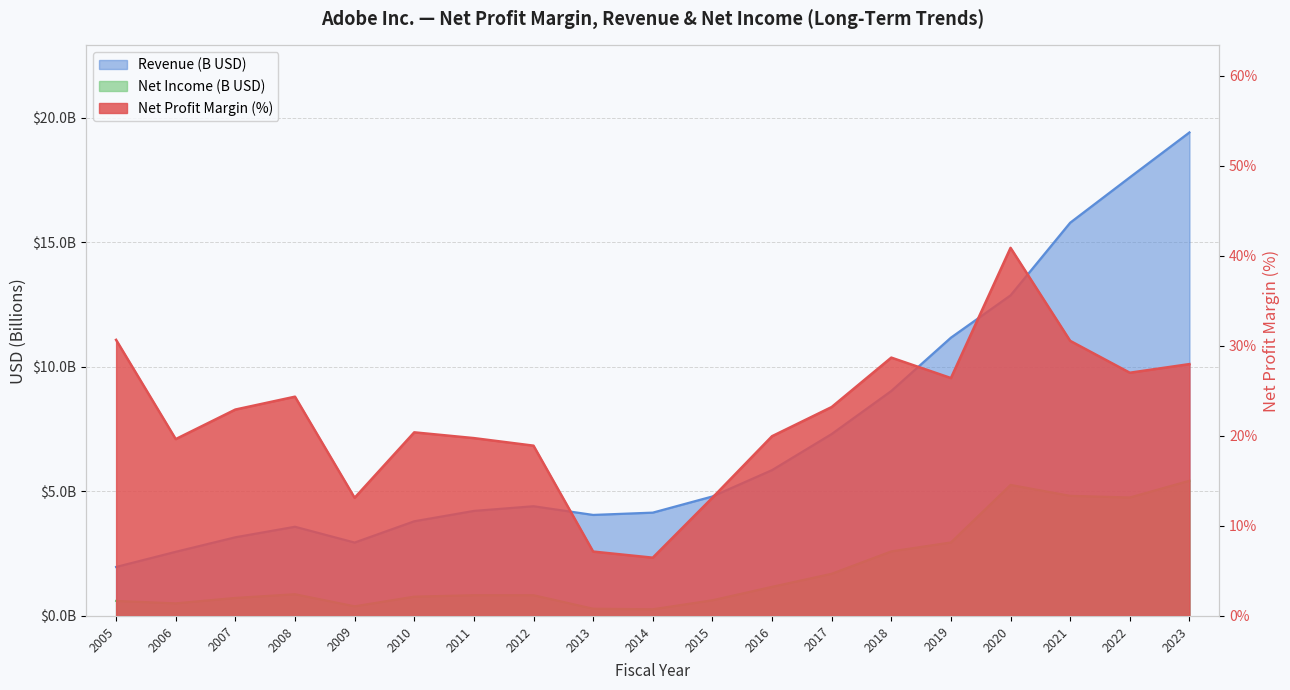

What is the spread (max minus min) of values at 2019?

23.5